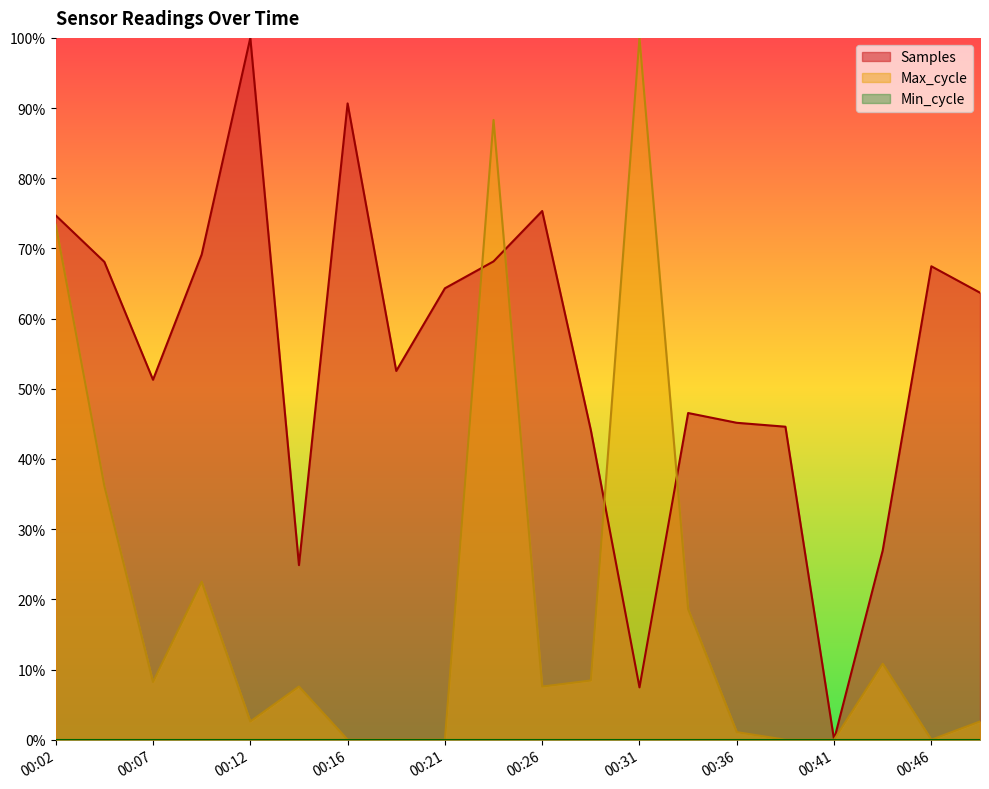

At which category does Samples reach its first local peak?

00:12